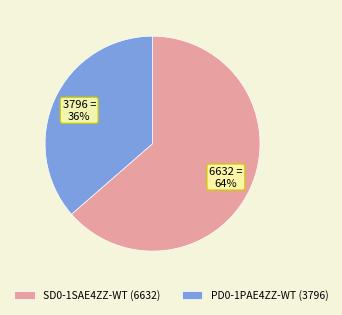

Is the sum of PD0-1PAE4ZZ-WT (3796) and SD0-1SAE4ZZ-WT (6632) greater than half?

Yes